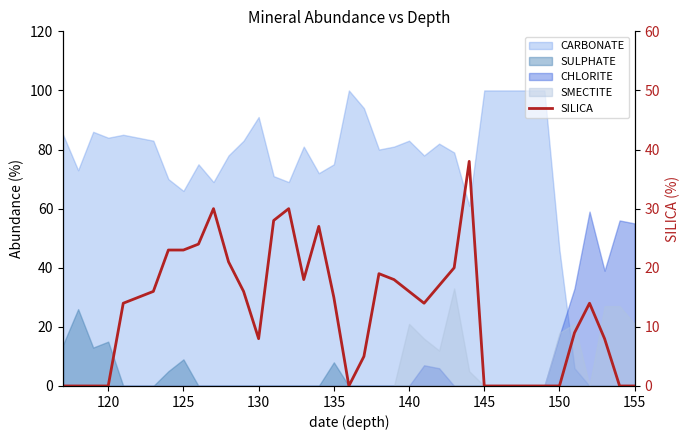

Between 150 and 38, which is larger?

150